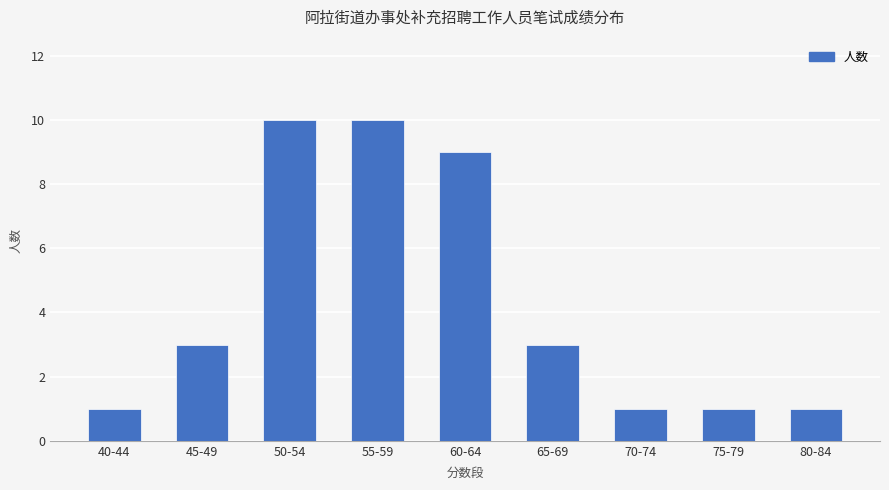

What is the minimum value shown in the chart?

1